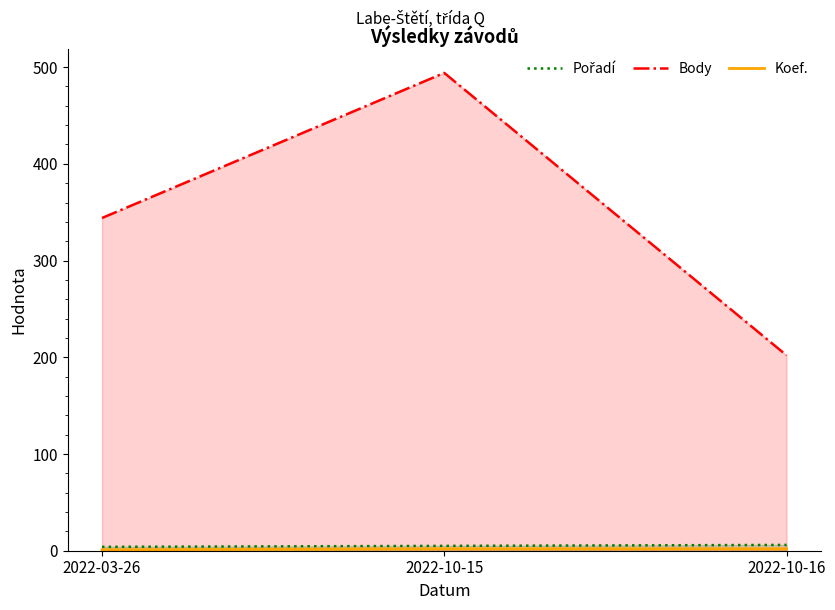

Which series has the largest total across all categories?

Body